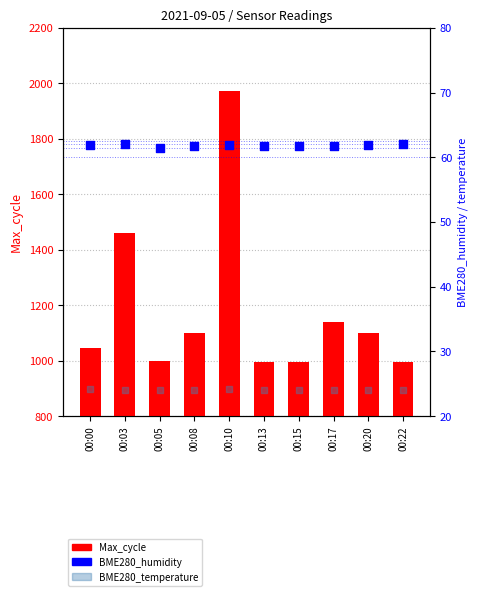

At how many categories does at least one series exceed 1877?

1